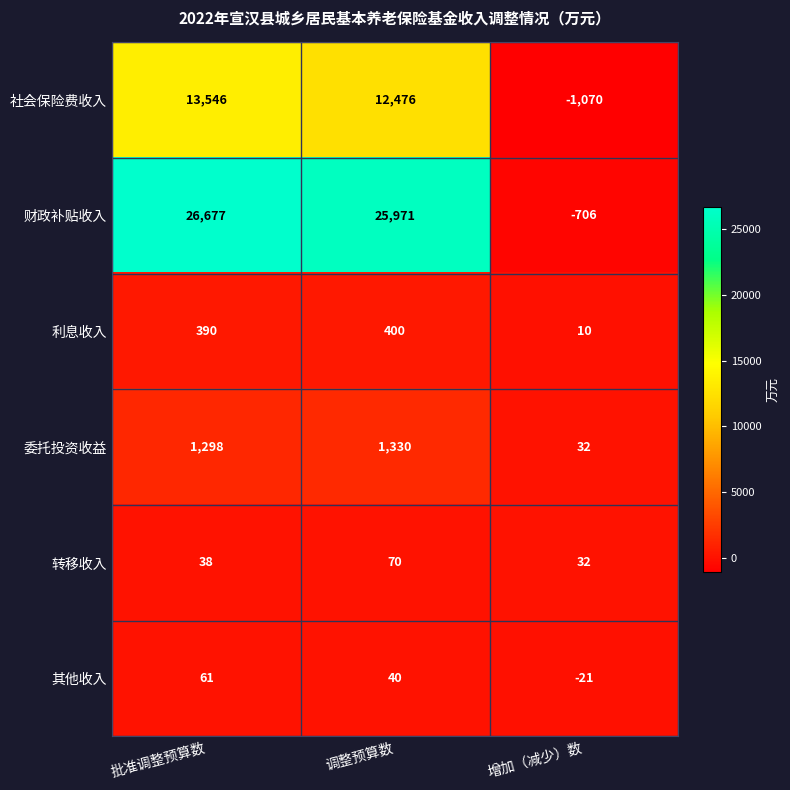

How many categories are shown in the chart?

3